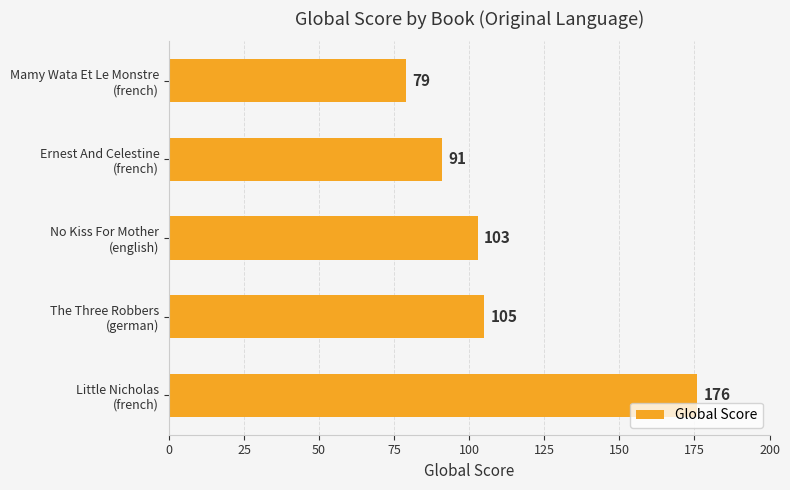

What is the maximum value shown in the chart?

176